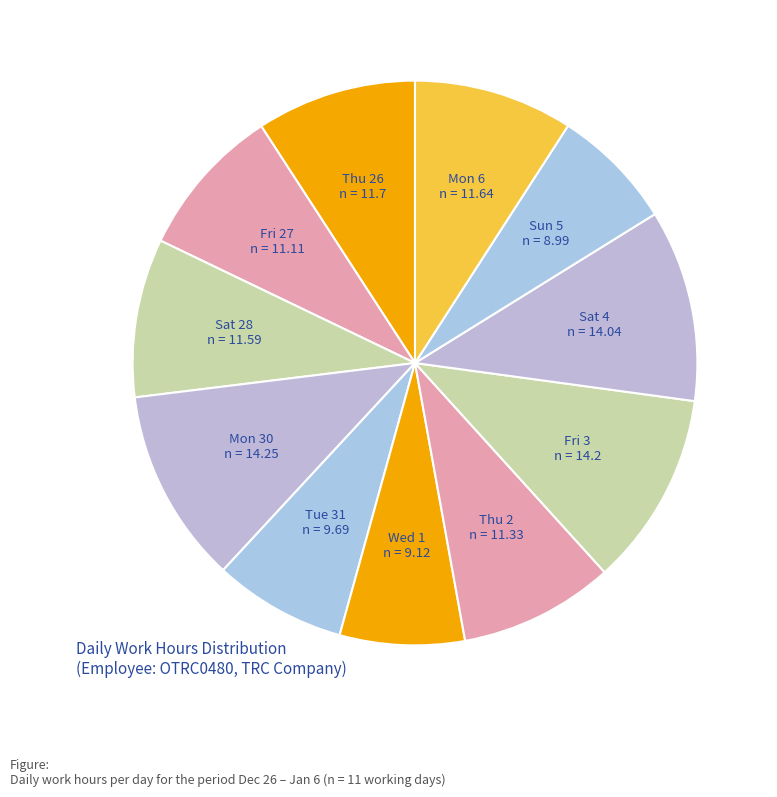

Between Mon 30 and Sat 28, which is larger?

Mon 30